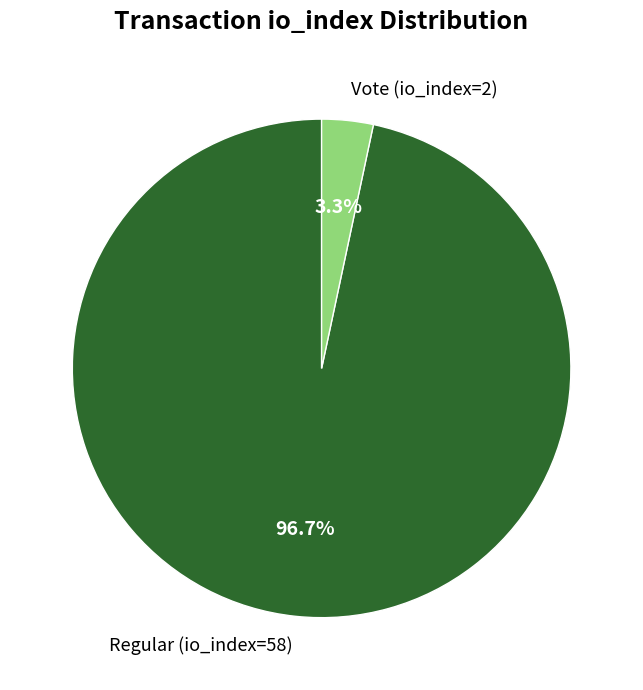

What percentage is the Vote (io_index=2) slice, to the nearest percent?

3%